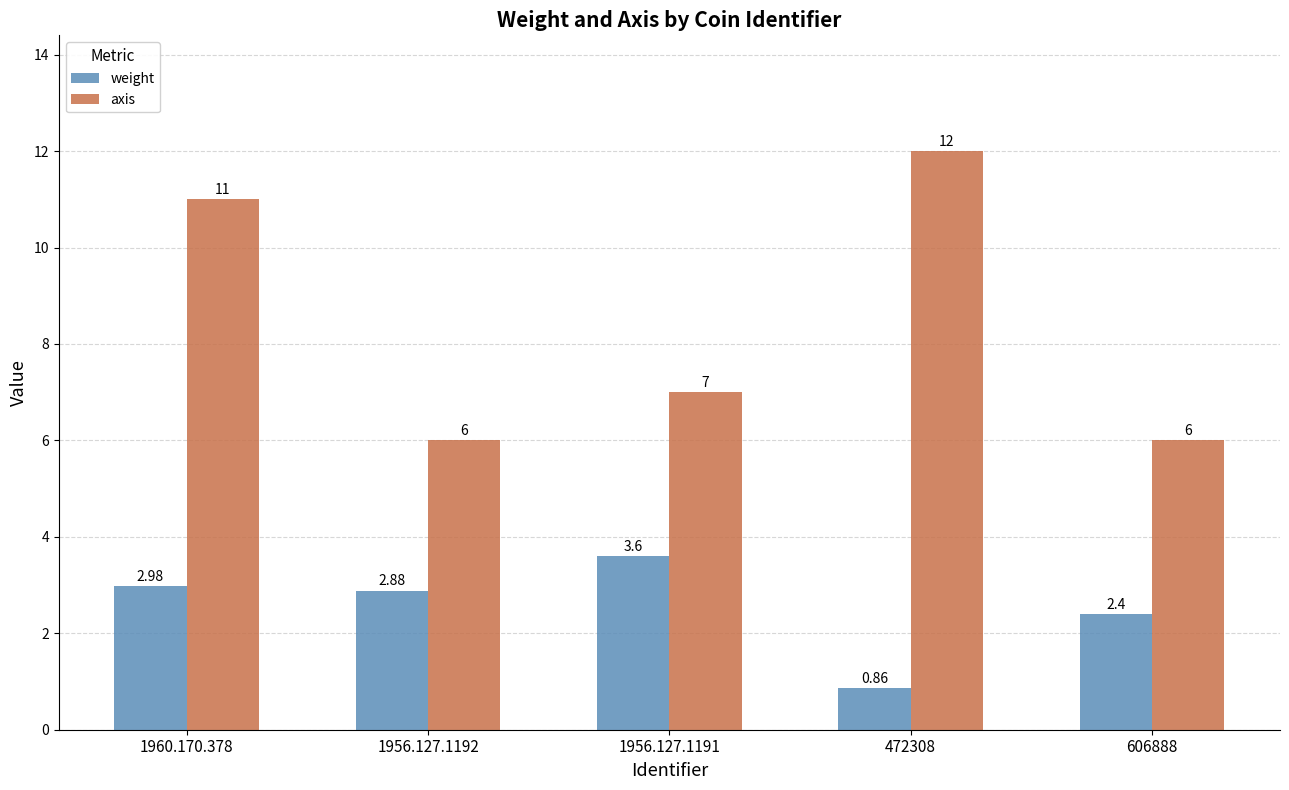

Which category has the highest value in the axis series?

472308